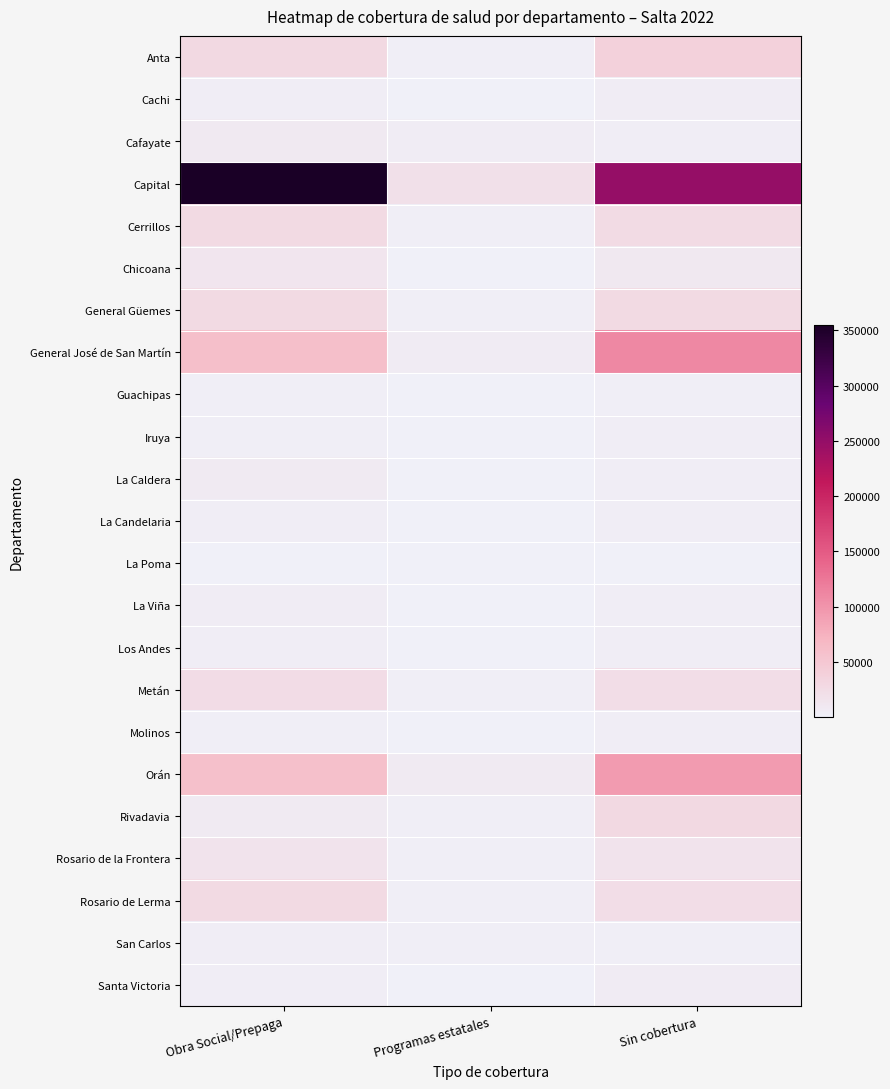

At Programas estatales, list the series in order from smallest to largest.

La Poma, Guachipas, Los Andes, La Candelaria, Iruya, Molinos, Cachi, La Caldera, La Viña, Santa Victoria, Chicoana, Rosario de la Frontera, Rivadavia, Metán, General Güemes, Rosario de Lerma, San Carlos, Anta, Cerrillos, Cafayate, General José de San Martín, Orán, Capital